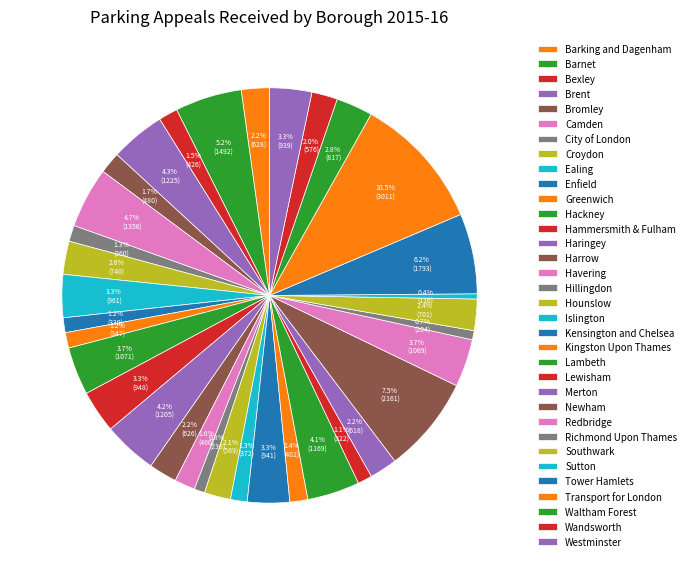

How many segments does this pie chart have?

34